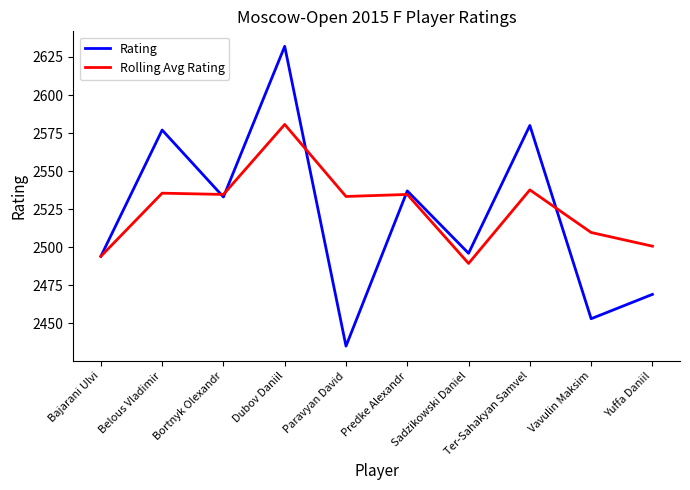

What is the greatest value displayed?

2632.0